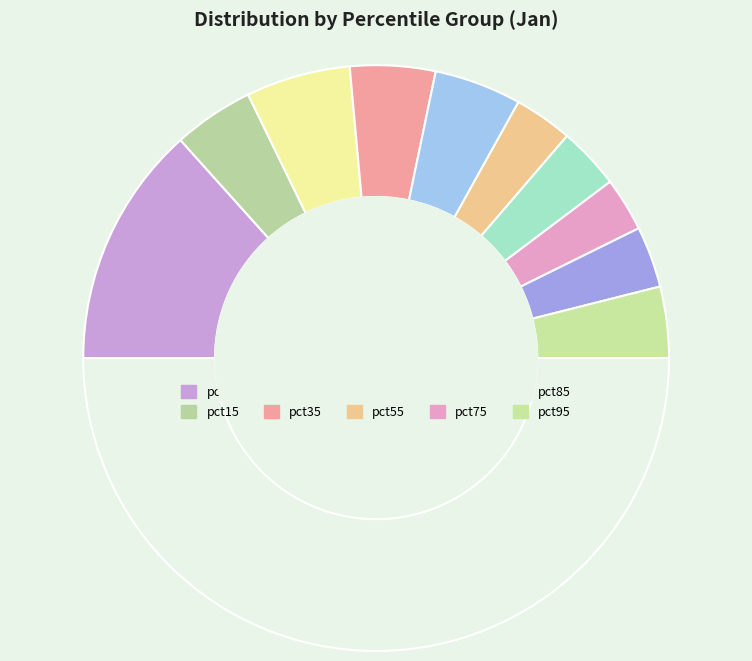

Rank the categories by value from lowest to highest.

pct75, pct55, pct85, pct65, pct95, pct15, pct35, pct45, pct25, pct05